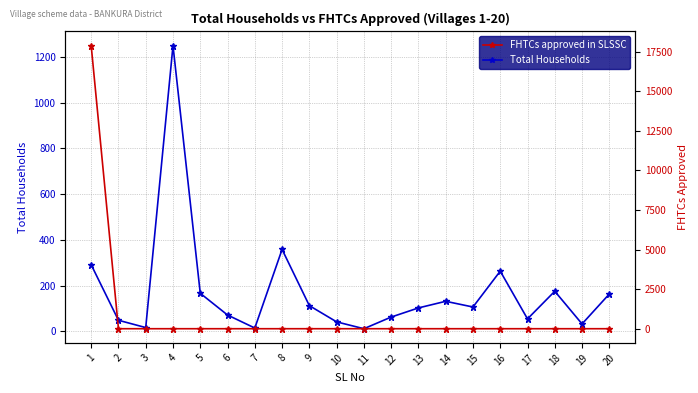

Reading left to right, list all the values displayed in this chart.

Total Households: 291	48	16	1250	166	71	14	358	112	41	11	62	102	131	106	263	54	175	32	163
FHTCs approved in SLSSC: 17874	0	0	0	0	0	0	0	0	0	0	0	0	0	0	0	0	0	0	0